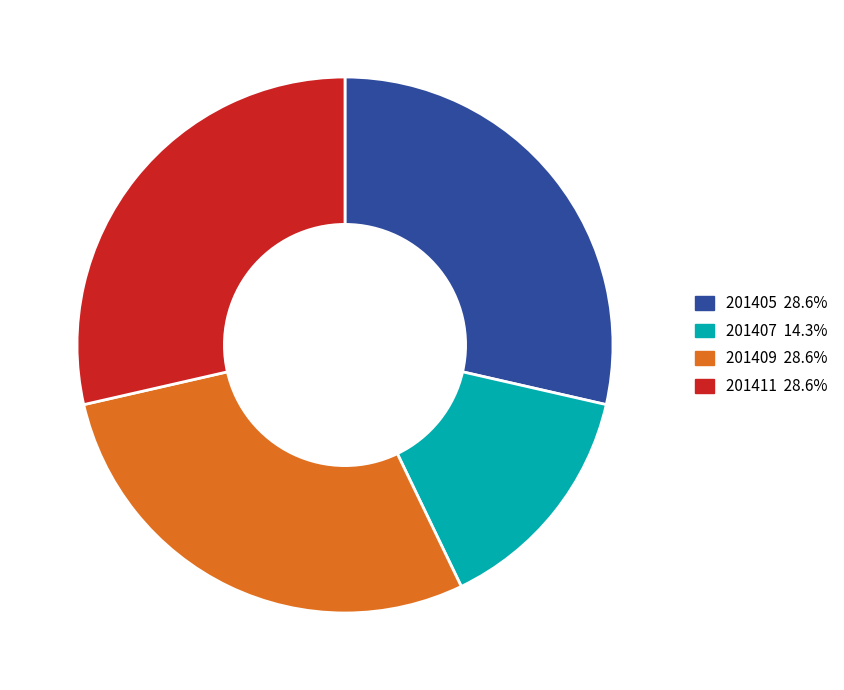

Which slice is the smallest?

201407